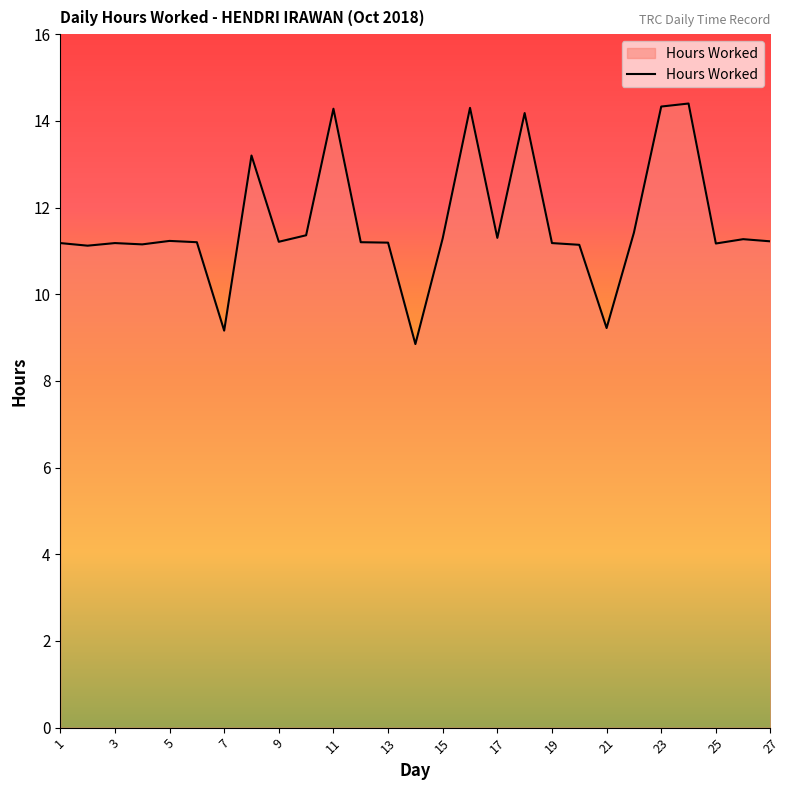

What is the greatest value displayed?

14.4